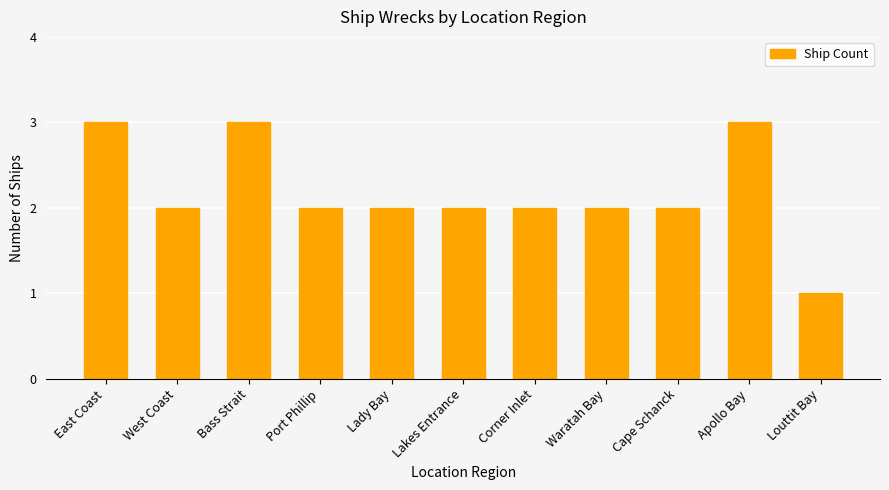

What is the ratio of the value at Port Phillip to the value at Waratah Bay?

1.0